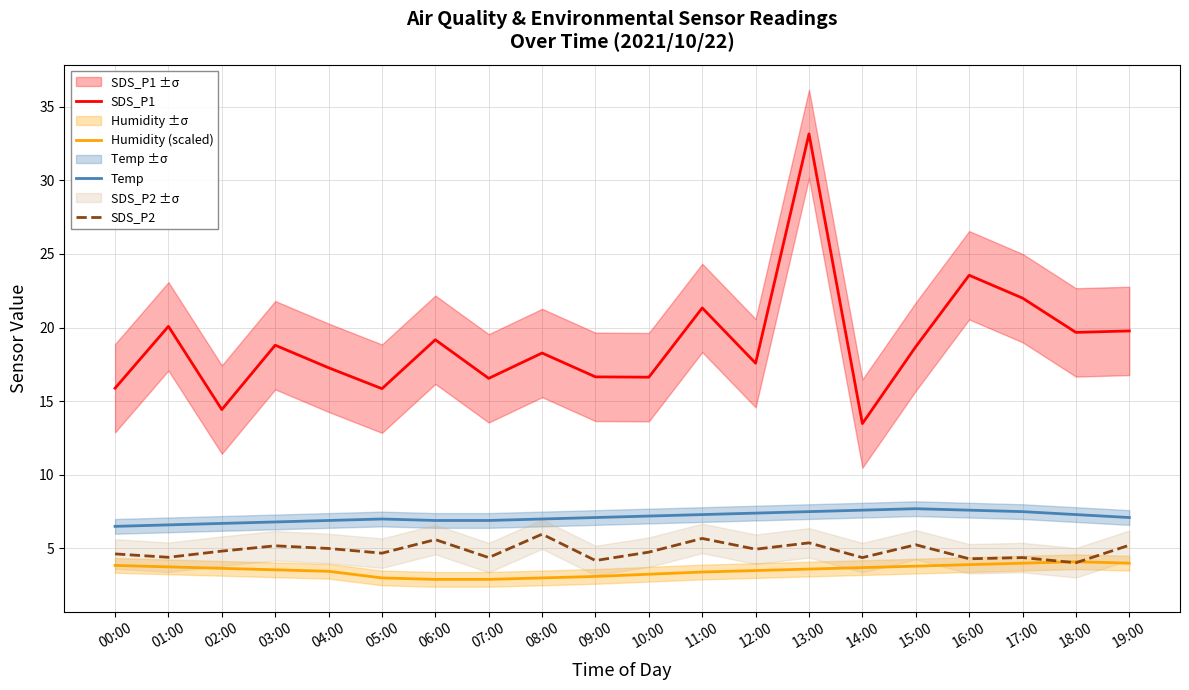

What is the maximum value for Humidity (scaled)?

4.1